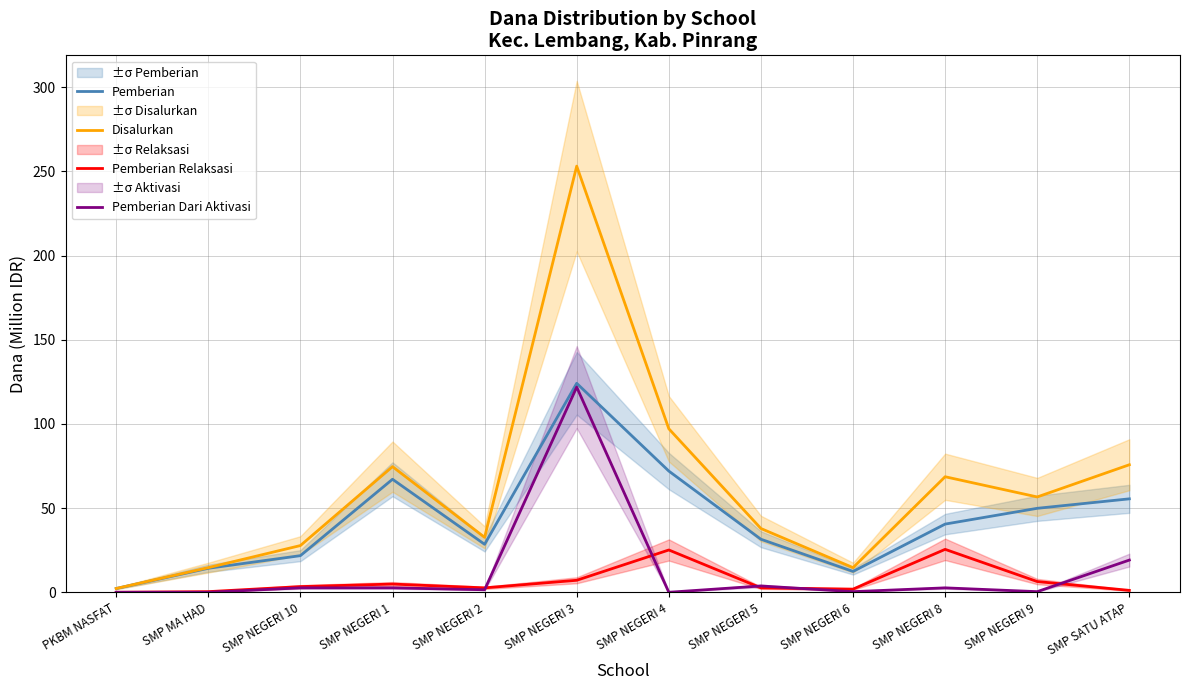

Which has a higher value, SMP NEGERI 6 or SMP SATU ATAP?

SMP SATU ATAP